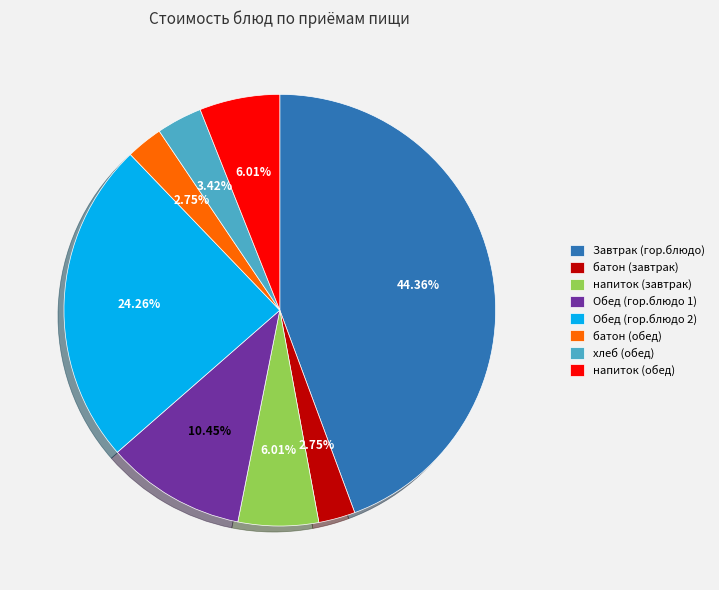

Which slice is the largest?

Завтрак (гор.блюдо)